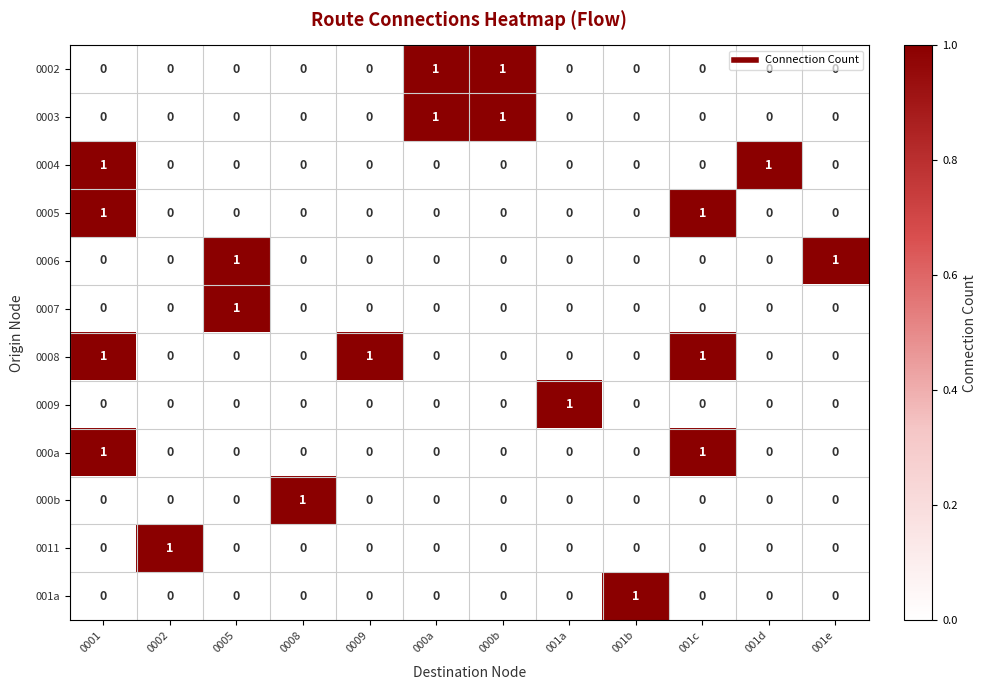

Count the number of categories in the chart.

12